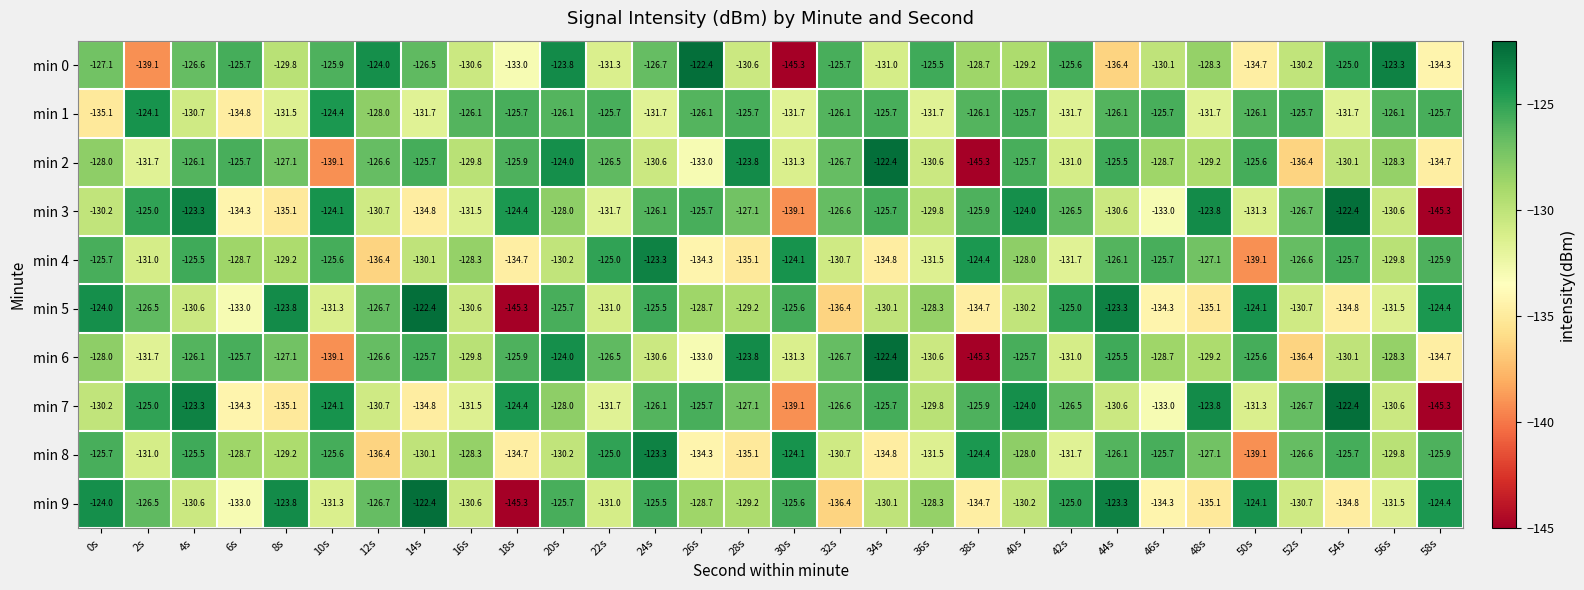

What is the total value across all series at 2s?

-1291.6